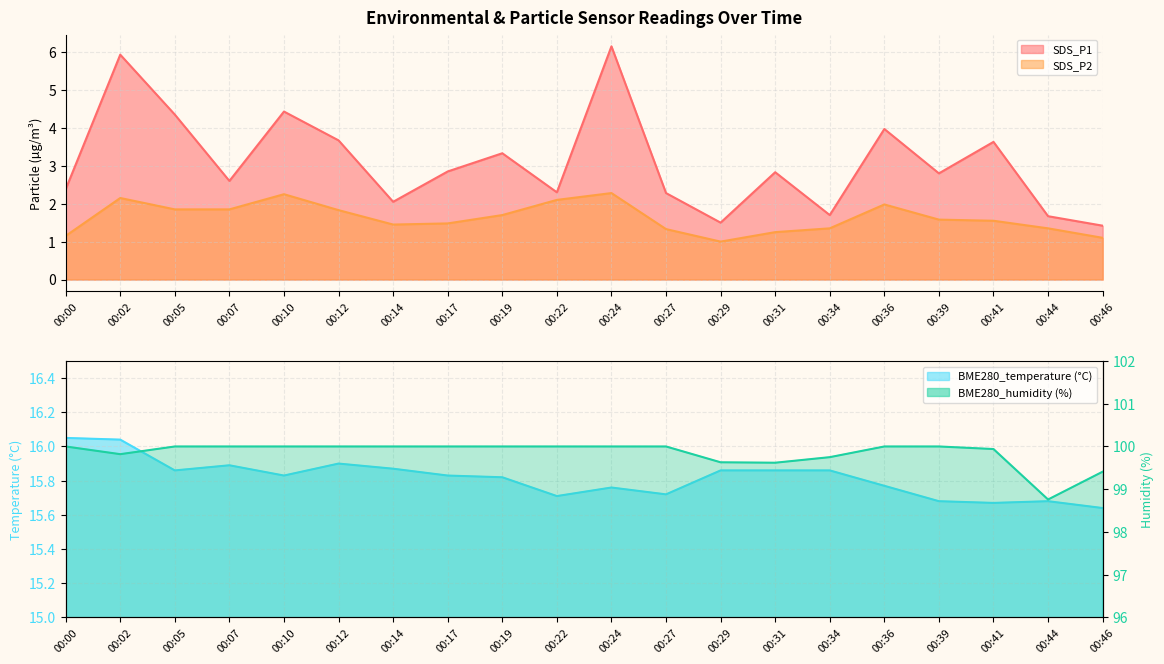

True or false: SDS_P1 and BME280_temperature intersect in this chart.

False